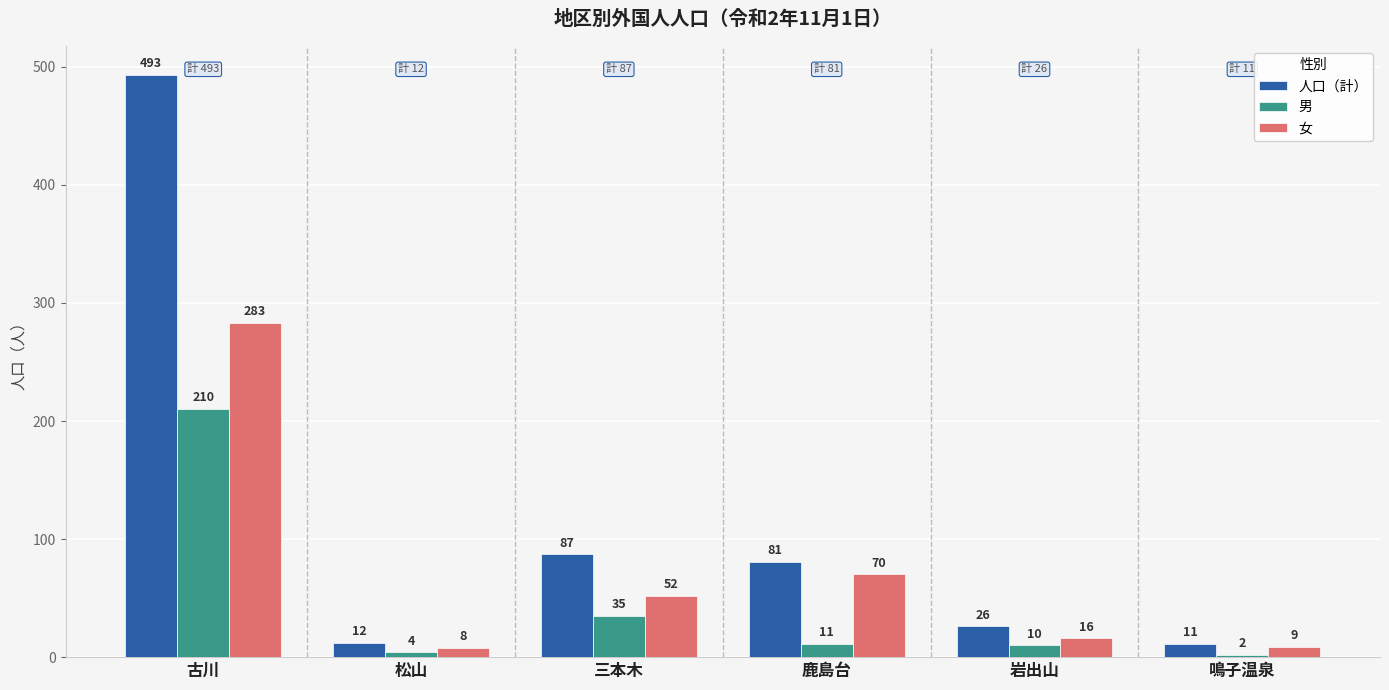

What is the sum of all 人口（計） values?

710